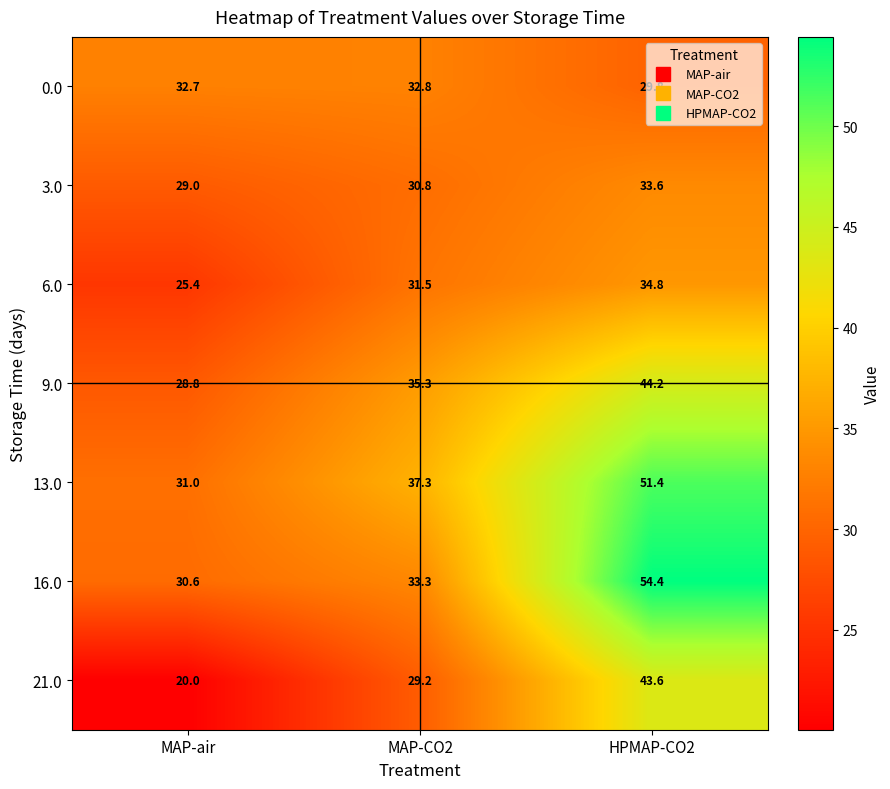

How many series are shown in this chart?

7